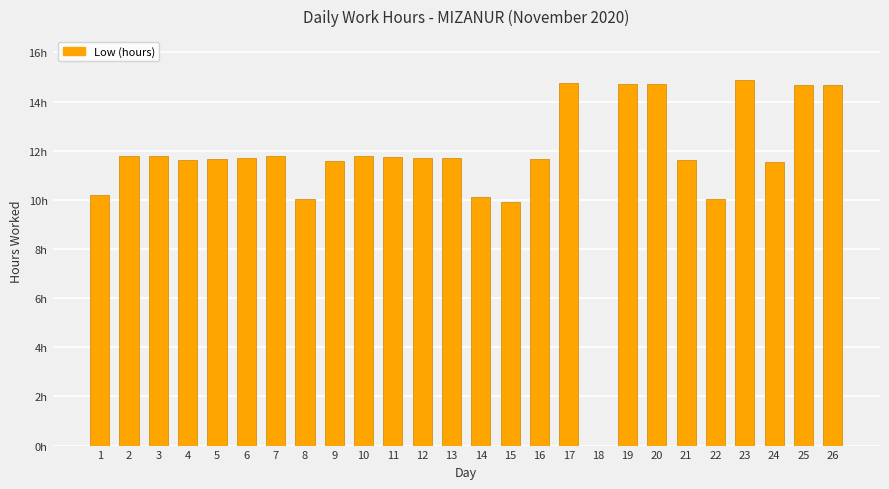

What is the ratio of the value at 2 to the value at 22?

1.2